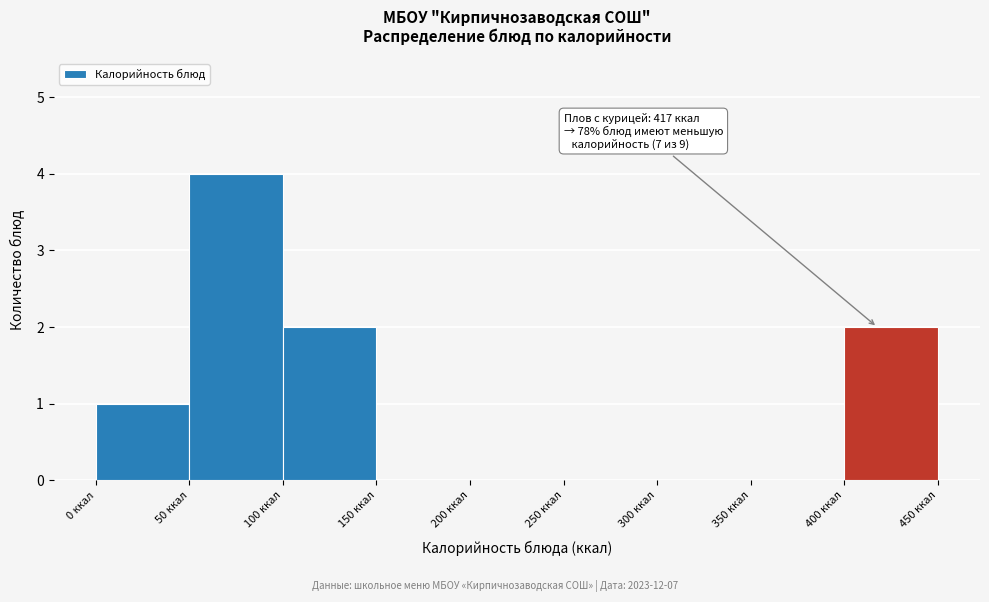

Which range on the x-axis has the tallest bar?

50 to 100